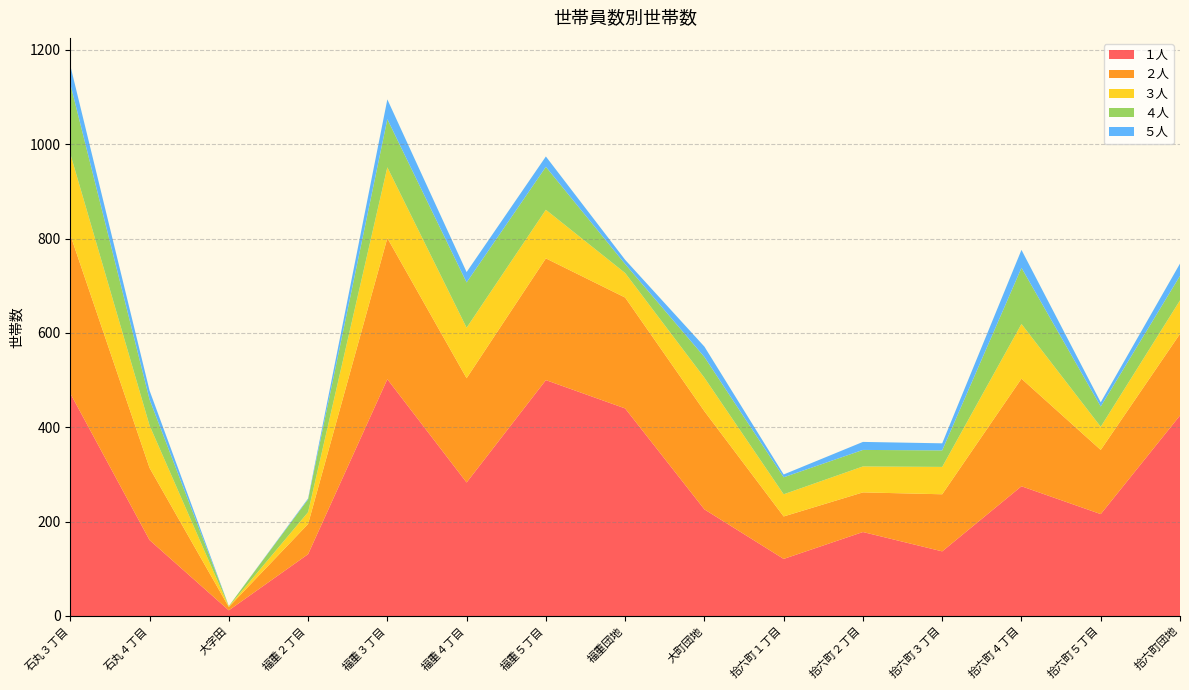

Reading left to right, extract all data points from this chart.

１人: 472	161	12	131	502	283	500	440	226	121	178	137	275	216	425
２人: 336	153	7	64	299	221	258	235	208	90	84	121	228	136	173
３人: 172	90	1	25	150	107	103	52	71	47	55	58	116	49	71
４人: 148	55	1	27	102	96	91	19	44	36	35	35	119	43	52
５人: 39	19	0	2	42	22	22	9	22	6	17	15	38	9	26